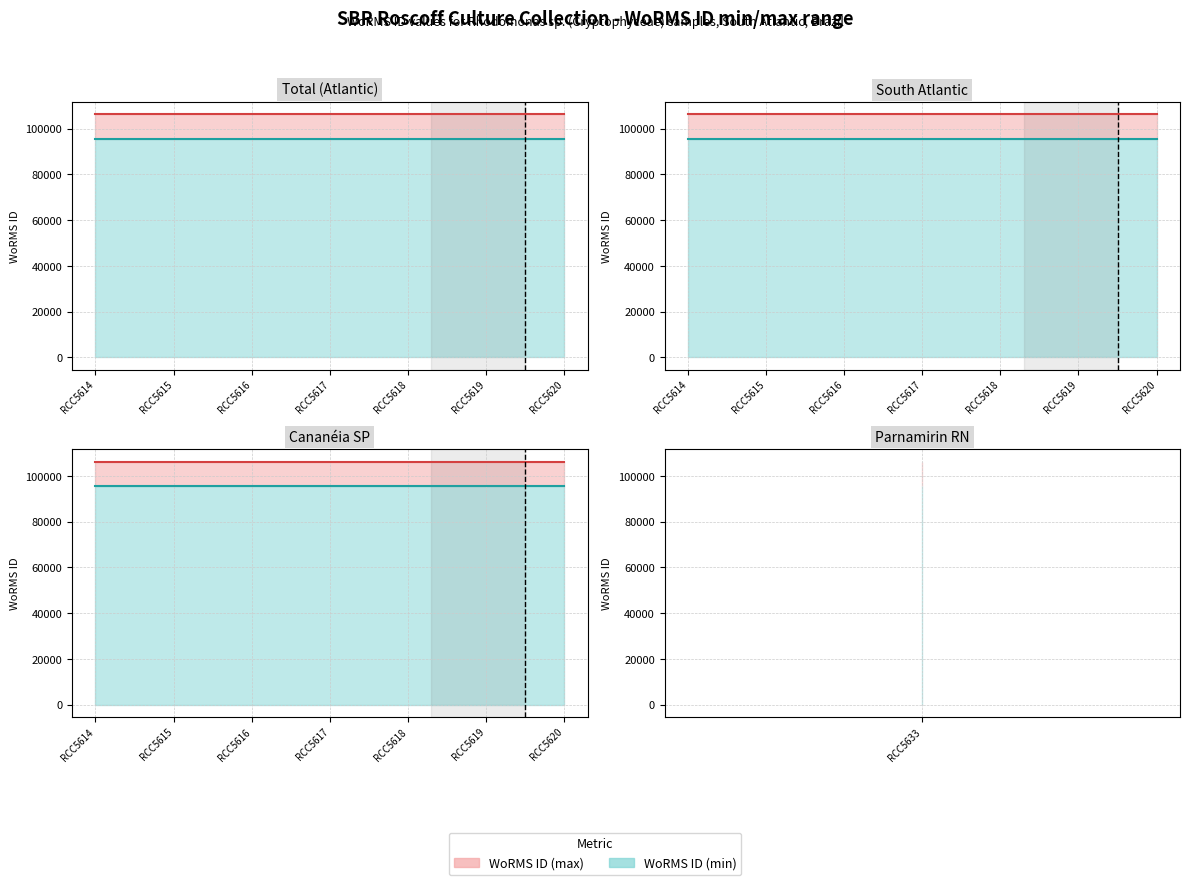

Which category has the lowest value in the WoRMS ID lower series?

RCC5614